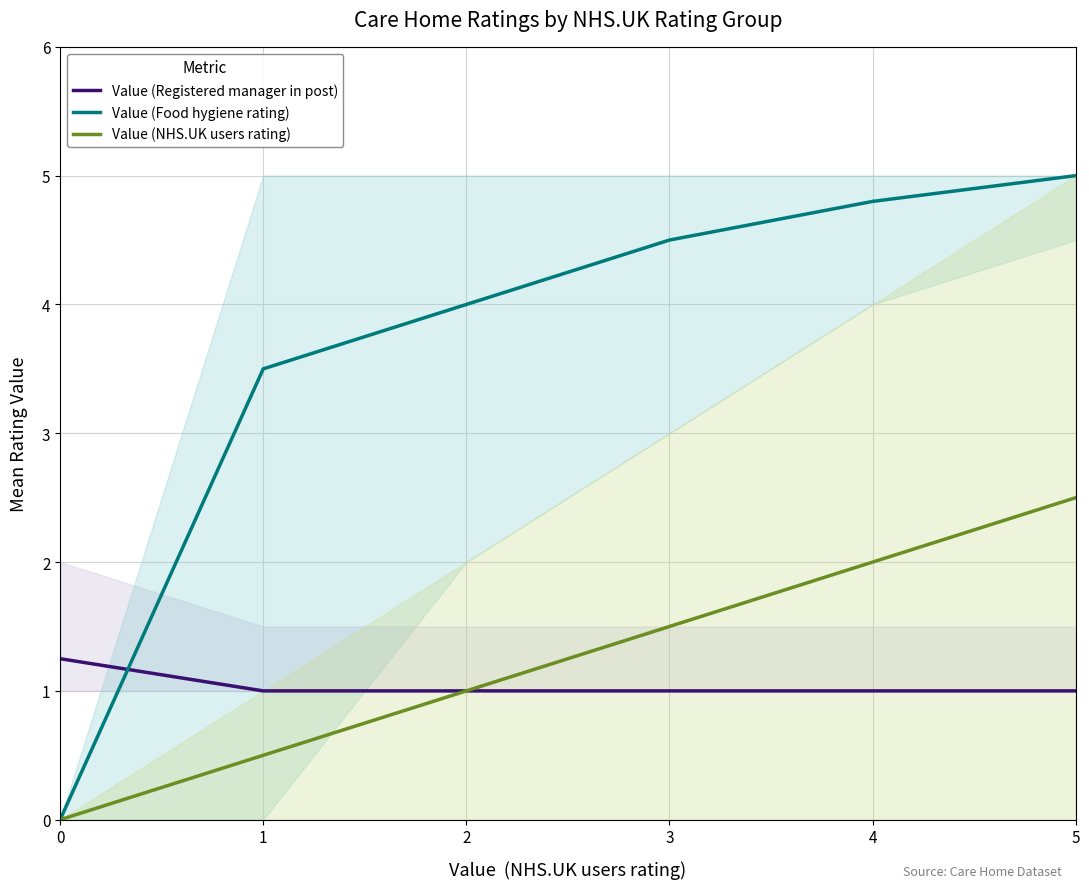

True or false: Value (Registered manager in post) has more than 0 points higher than both neighbors.

False